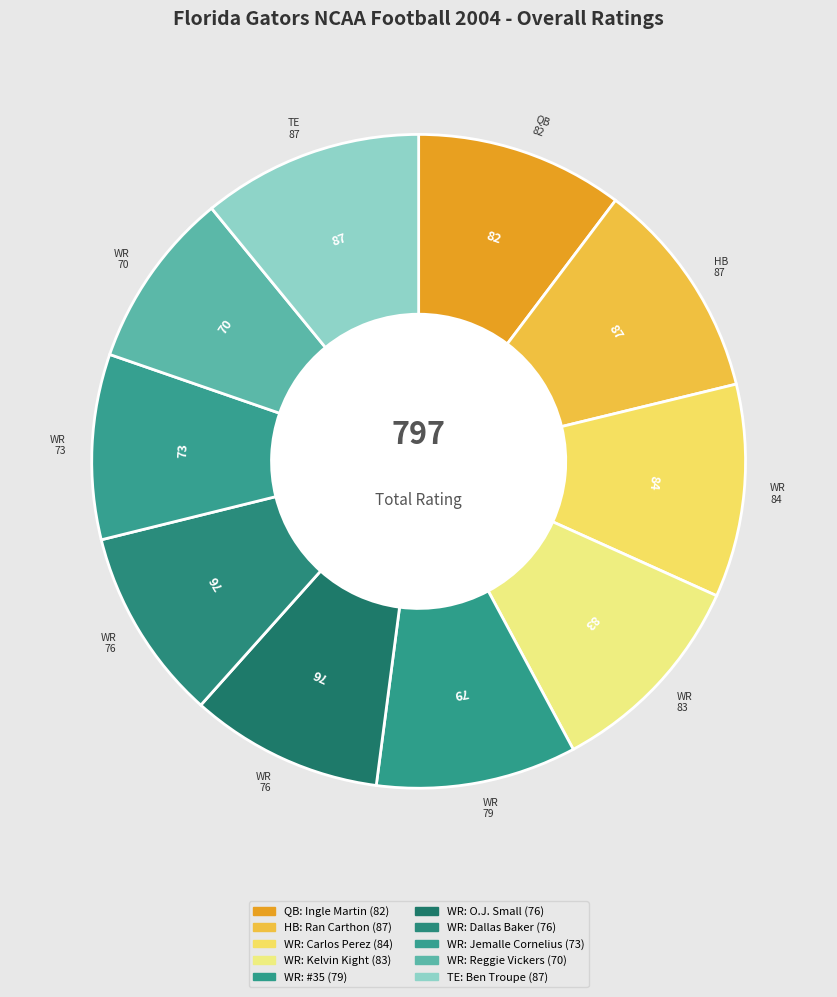

How many slices are in this pie chart?

10